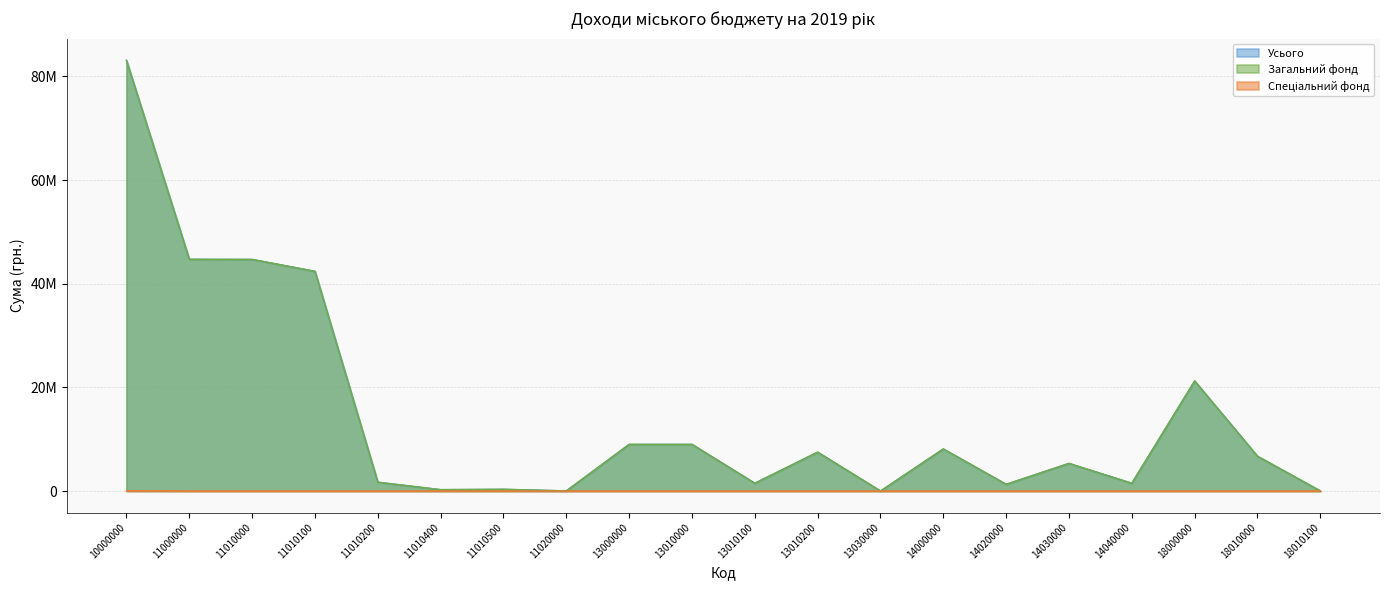

Between 10000000 and 13010100, which series saw the biggest shift?

Усього